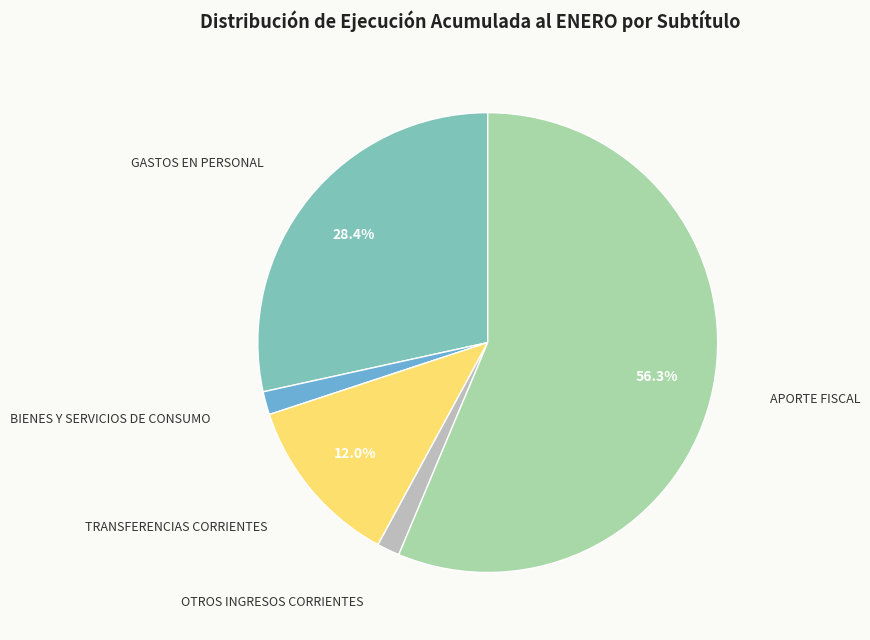

Does any single category account for the majority?

Yes